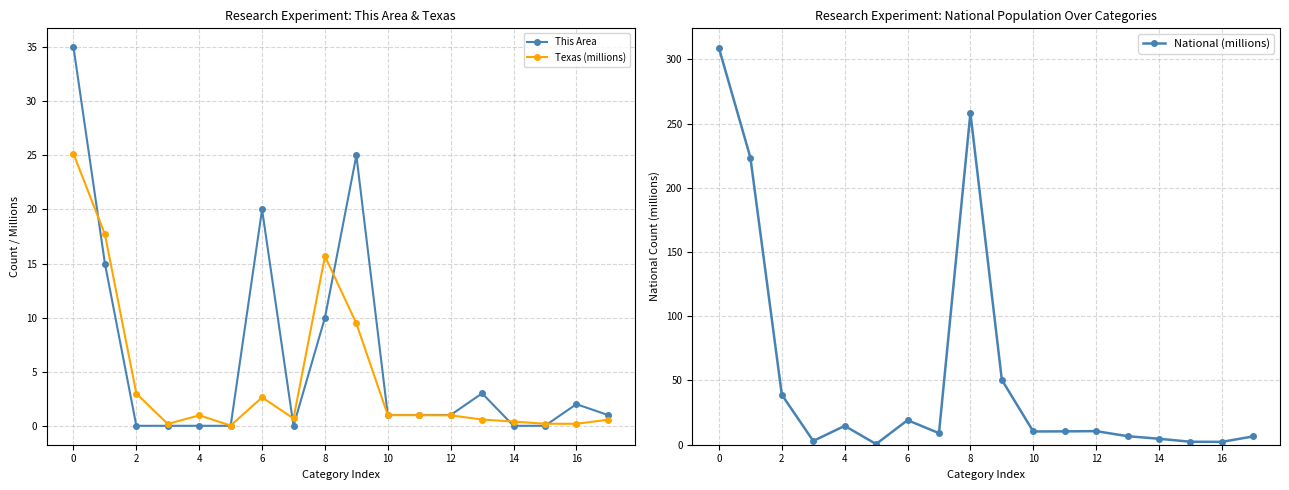

Between which two adjacent categories do National (millions) and This Area first intersect?

10 and 12